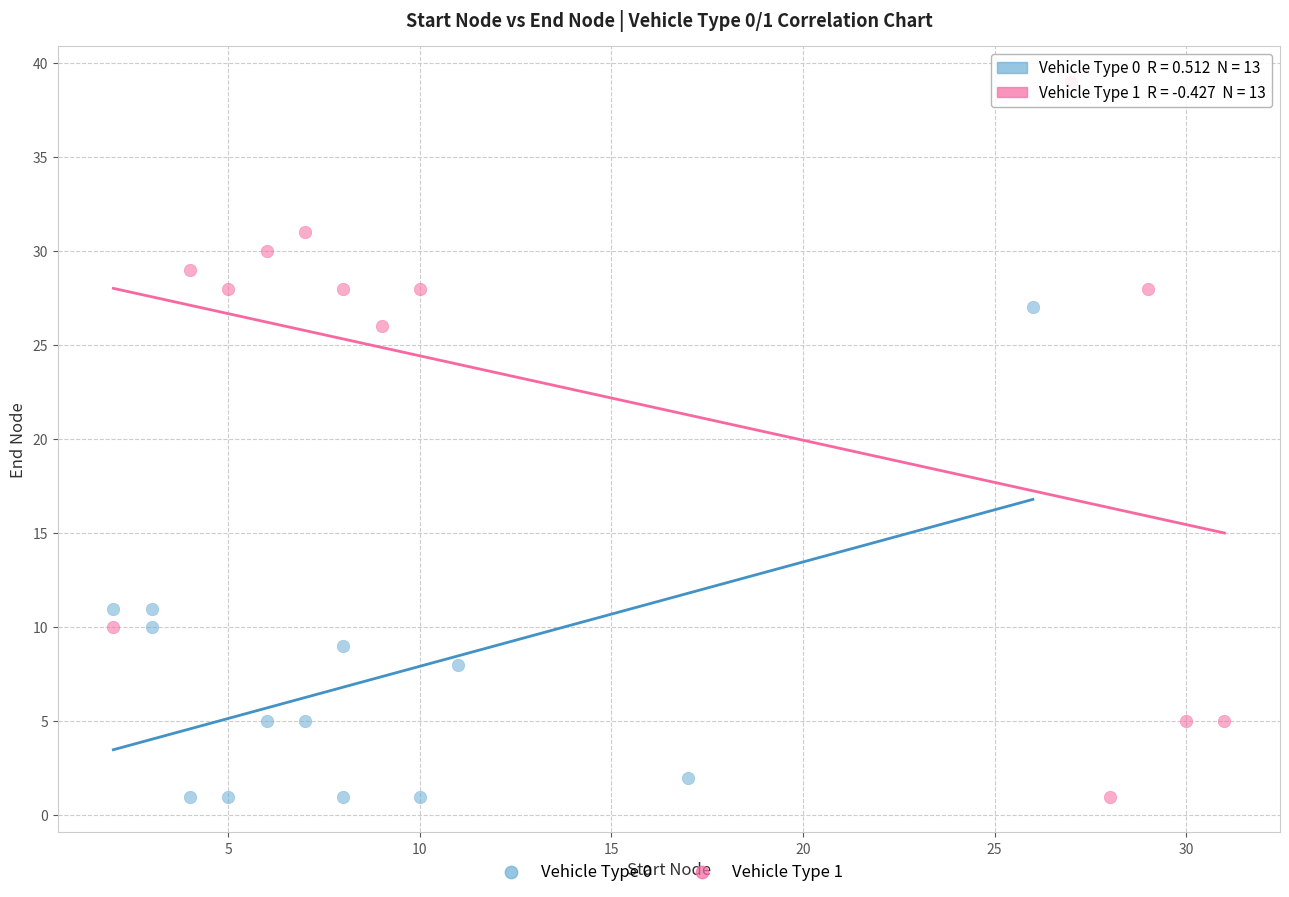

Which series has the widest spread of Y values?

Vehicle Type 1